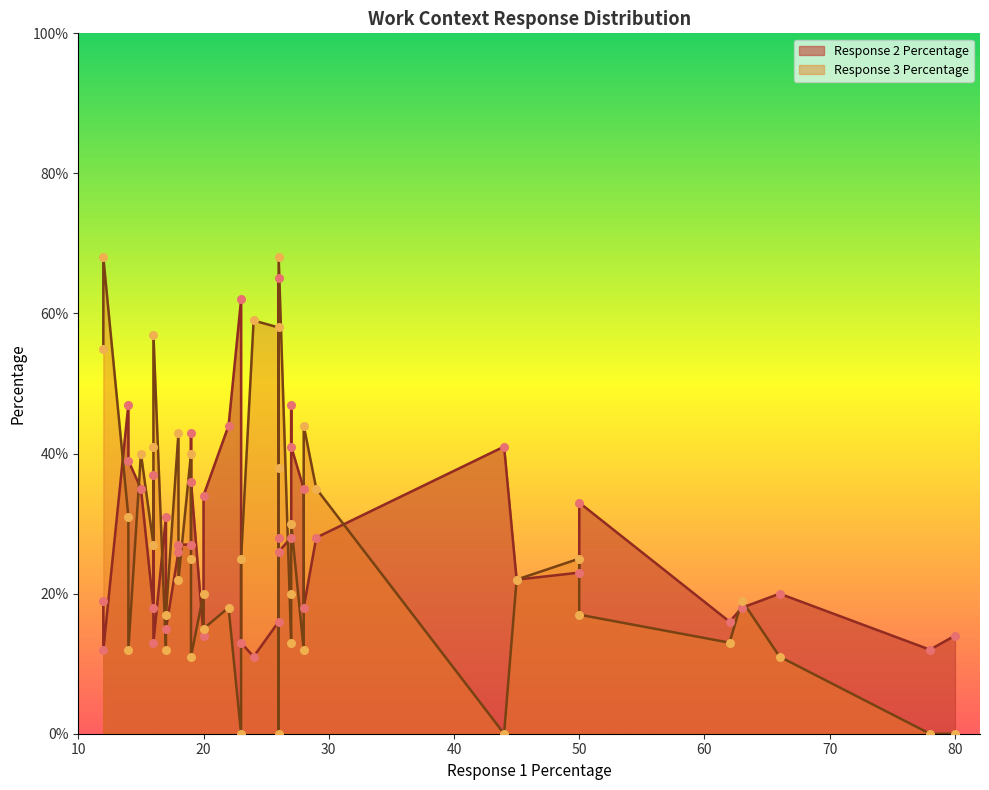

Which series reaches the minimum Y coordinate?

Response 3 Percentage